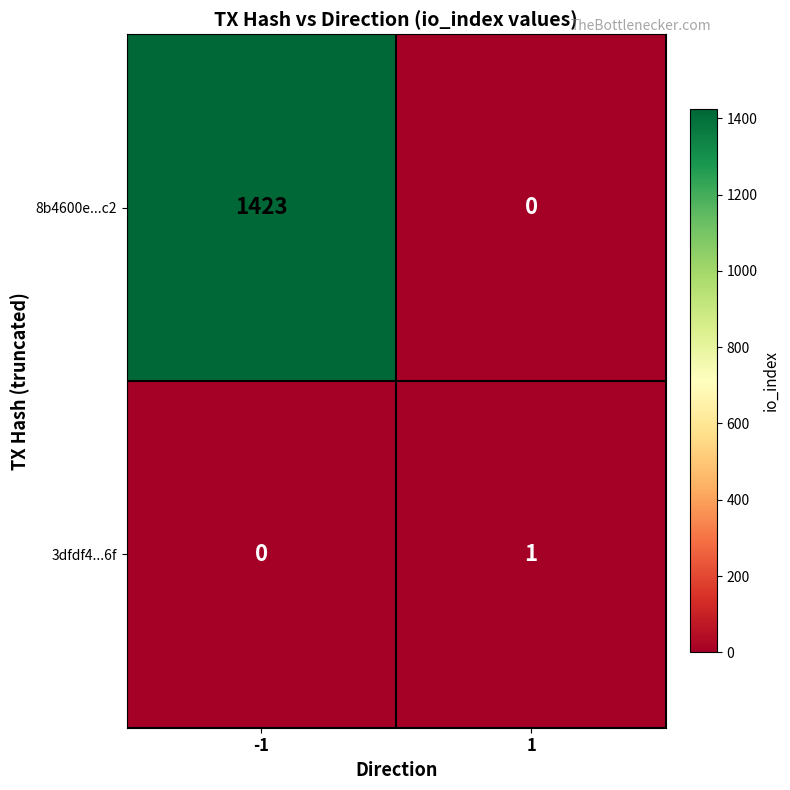

Rank the series by their average value, from highest to lowest.

8b4600e...c2, 3dfdf4...6f